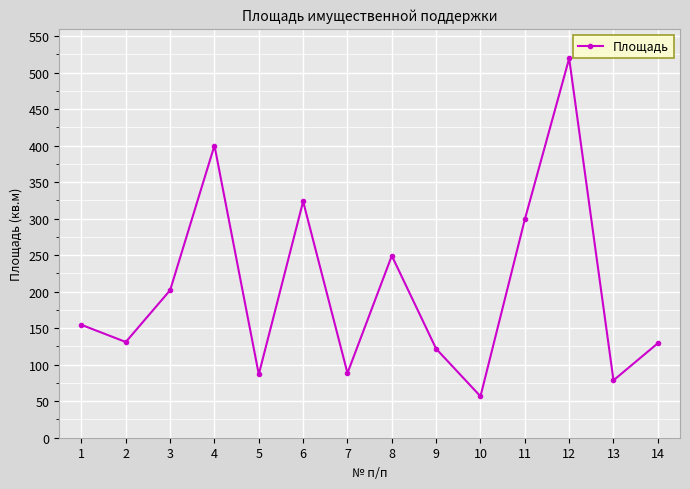

True or false: there are more than 2 points higher than both neighbors.

True